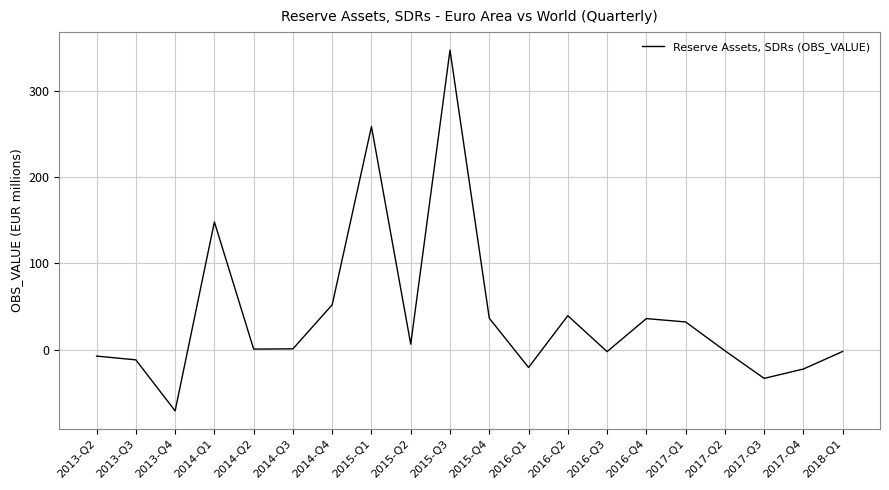

Read the value at 2013-Q4.

-70.9